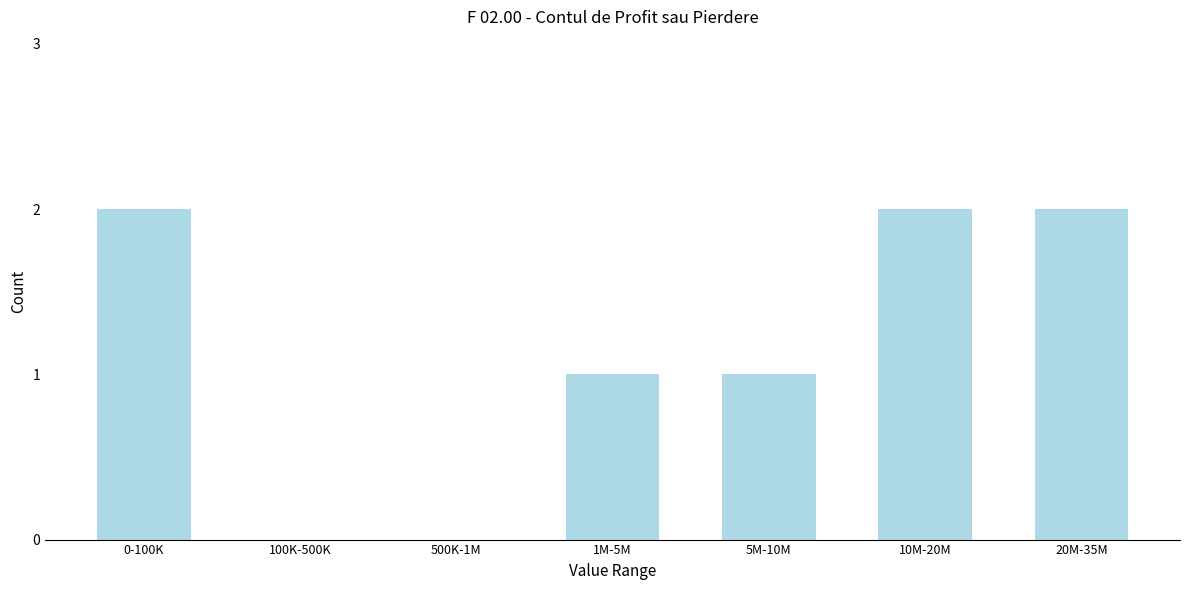

Reading right to left, transcribe all the data shown in this chart.

20M-35M=2	10M-20M=2	5M-10M=1	1M-5M=1	500K-1M=0	100K-500K=0	0-100K=2